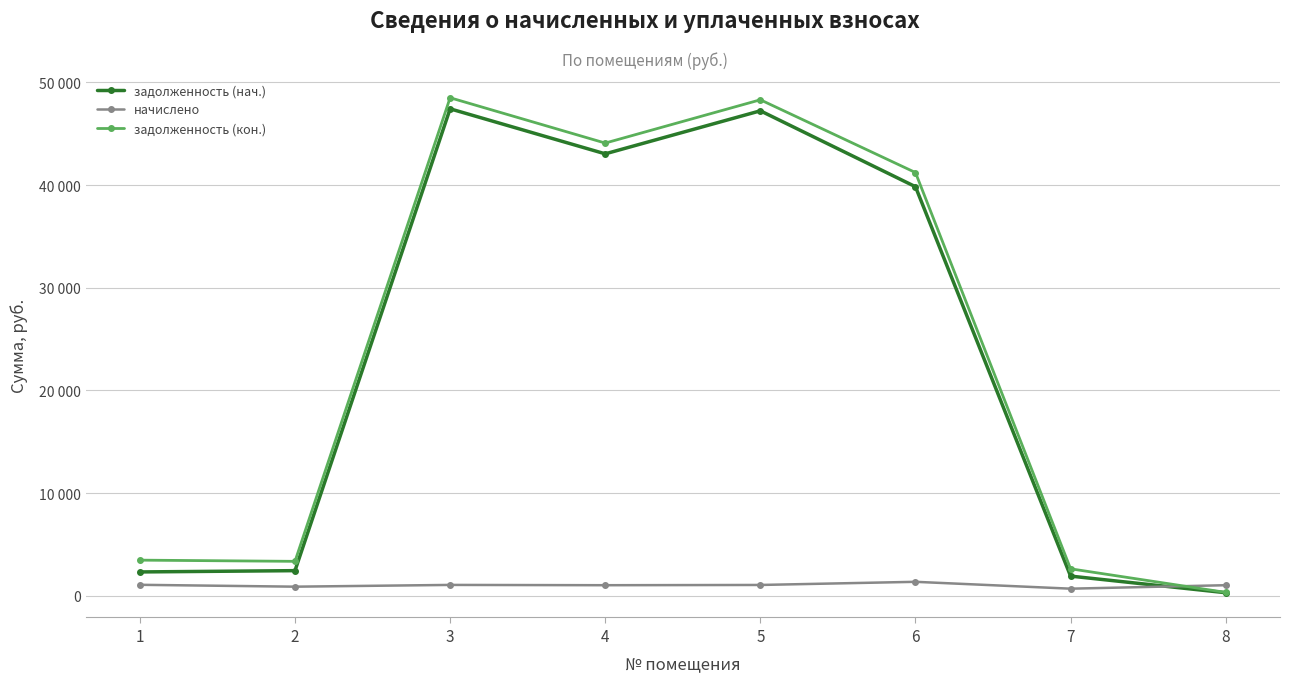

Which has a higher value, 1 or 4?

4